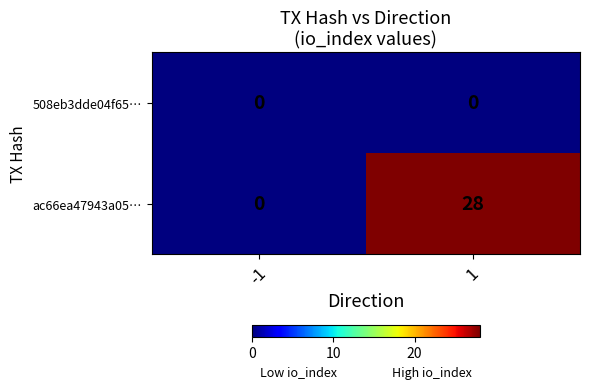

Is it true that ac66ea47943a05… equals 10 at -1?

False